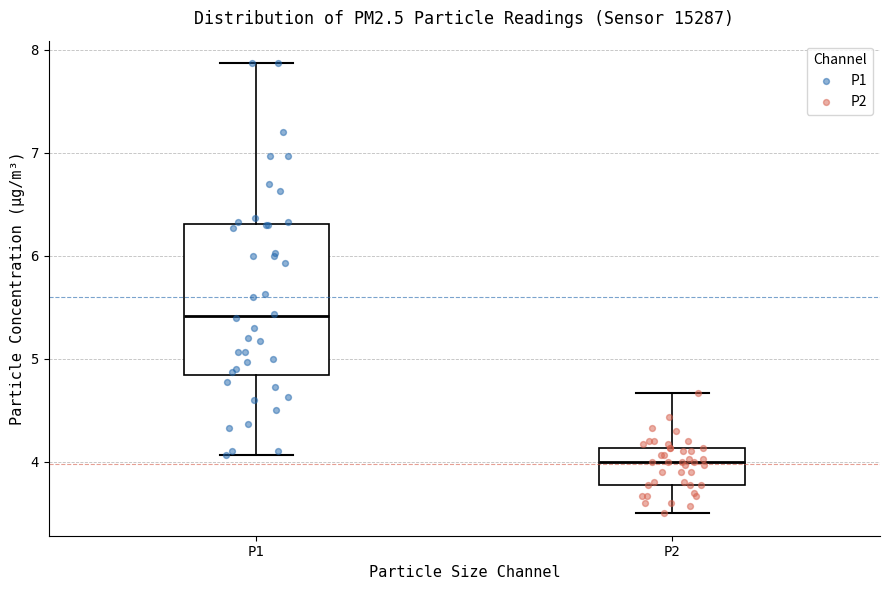

Where does the lower whisker of the box for P1 end on the y-axis? The values are not printed on the chart, so give them approximately, as read against the axis.

4.1